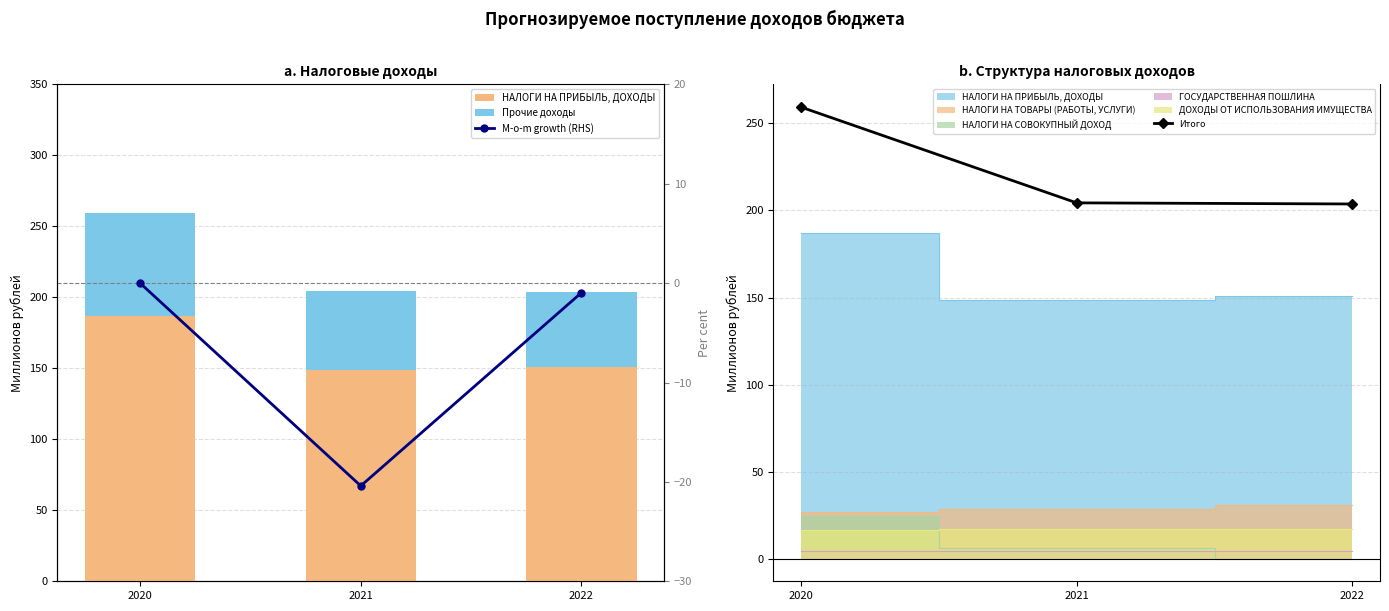

At how many categories does at least one series exceed 36?

3